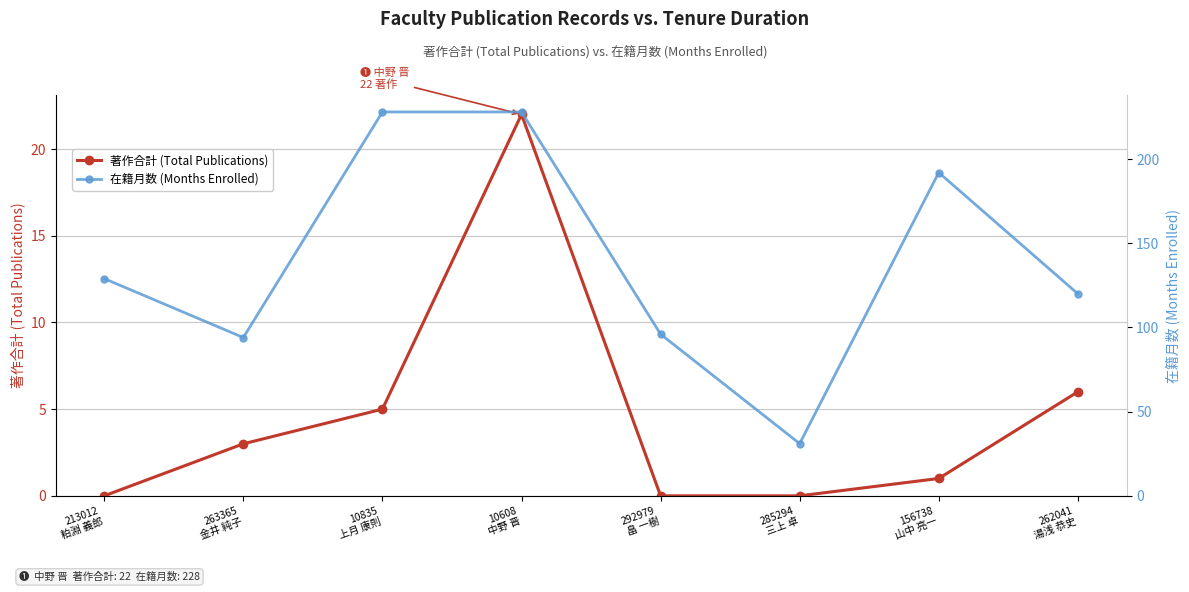

What is the total value across all series at 10608
中野 晋?

250